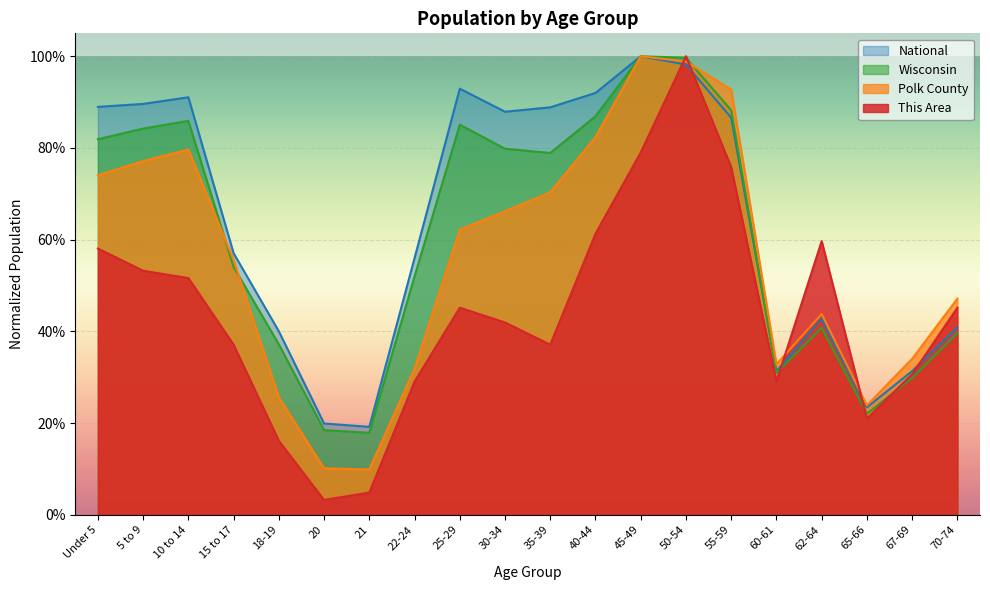

What is the difference between the highest and lowest values at 25-29?

0.5